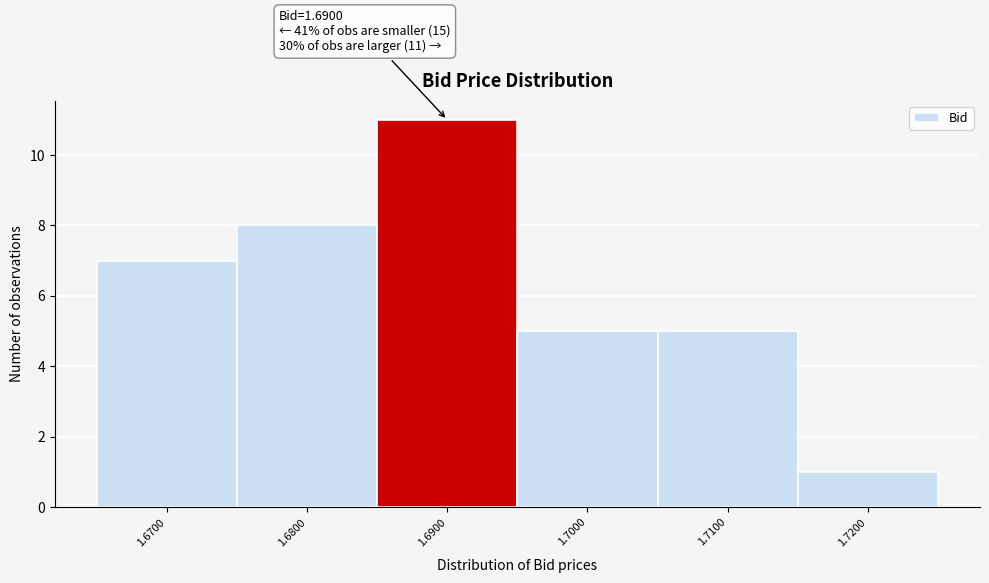

Over which range of the x-axis is the bar tallest?

1.685 to 1.695